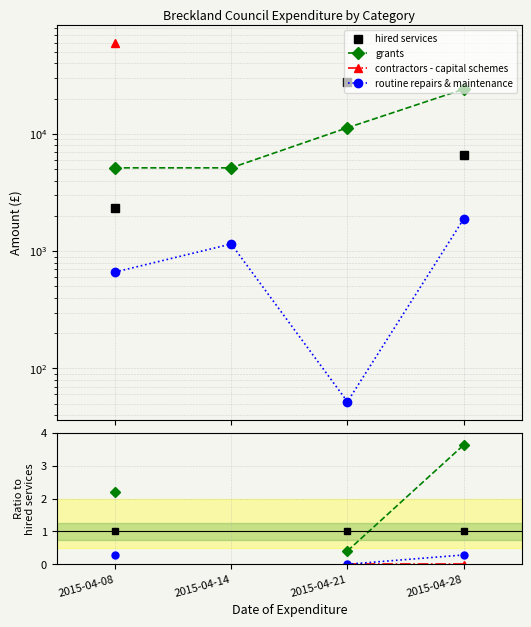

True or false: contractors - capital schemes and hired services intersect in this chart.

False